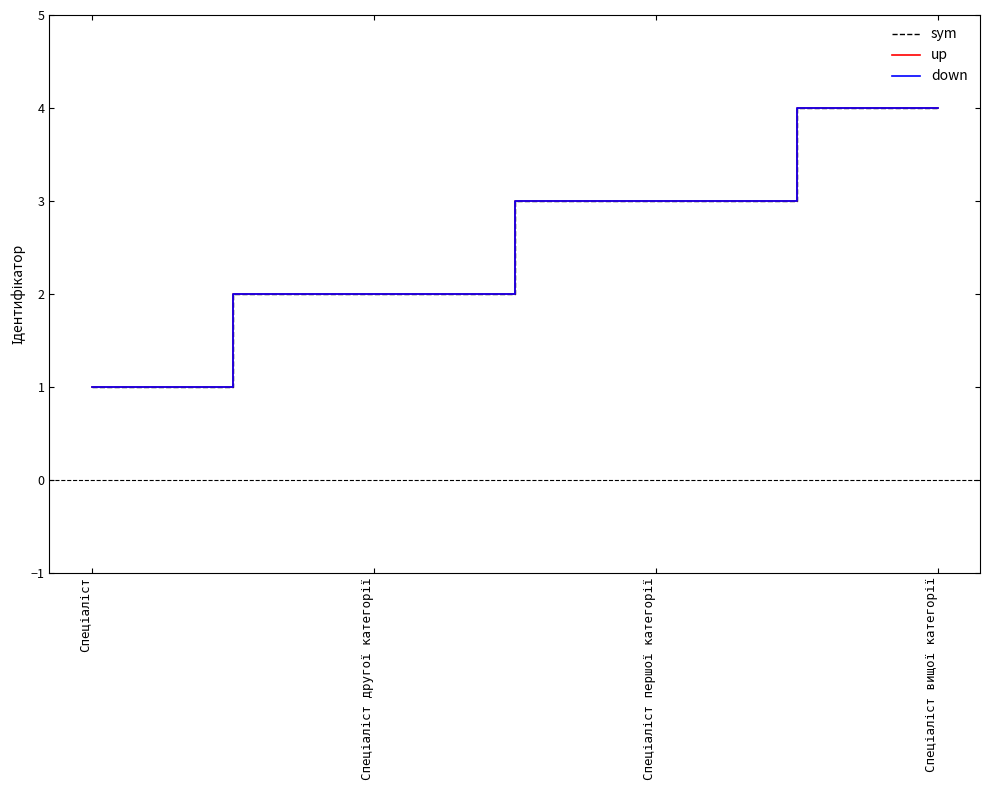

At which label is sym closest to 2?

Спеціаліст другої категорії